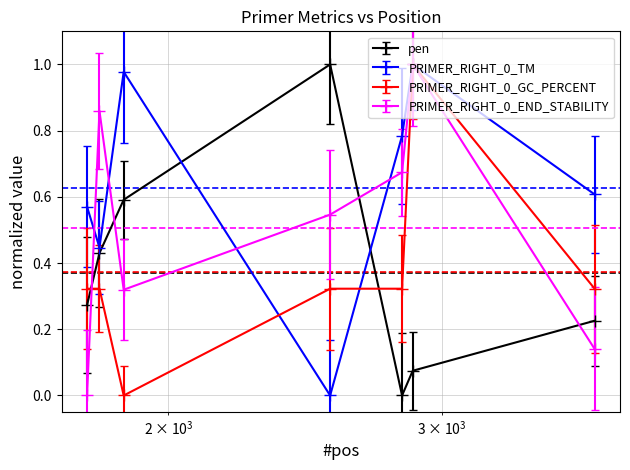

What is the highest value of the PRIMER_RIGHT_0_GC_PERCENT series?

1.0